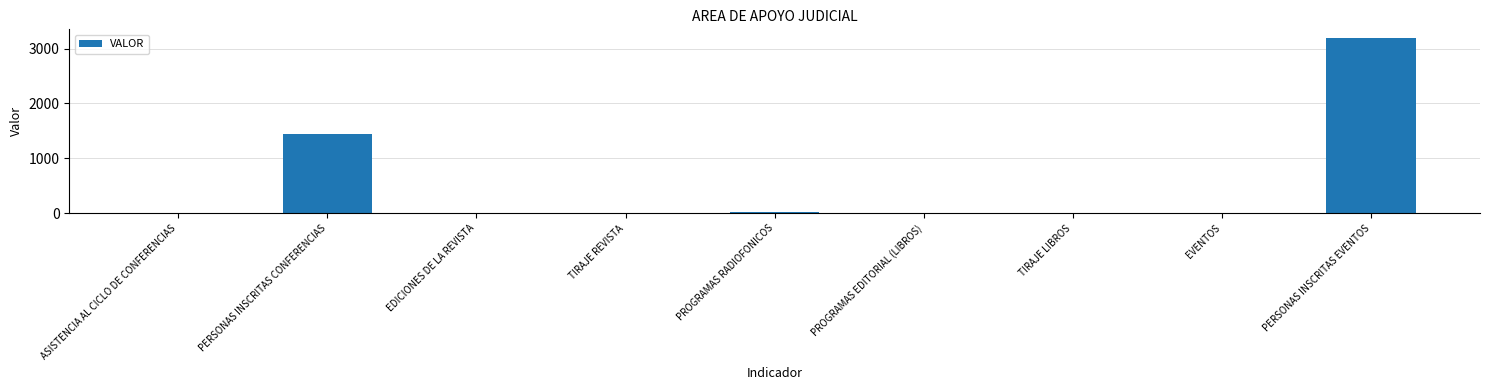

Is it true that the value at PERSONAS INSCRITAS CONFERENCIAS is 960?

False